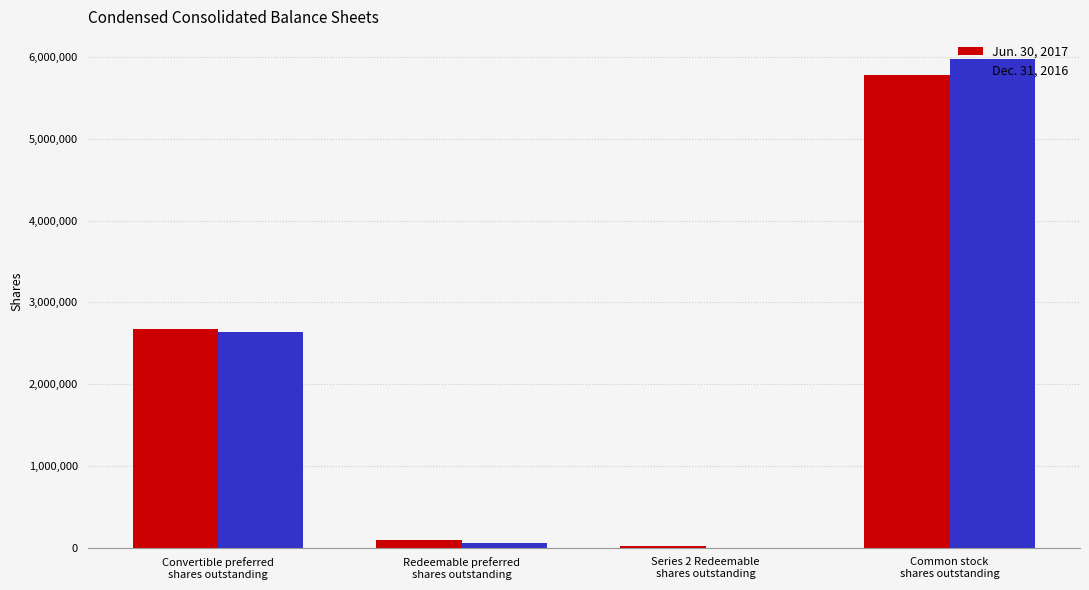

The Dec. 31, 2016 series shows 0 at Series 2 Redeemable
shares outstanding. True or false?

True